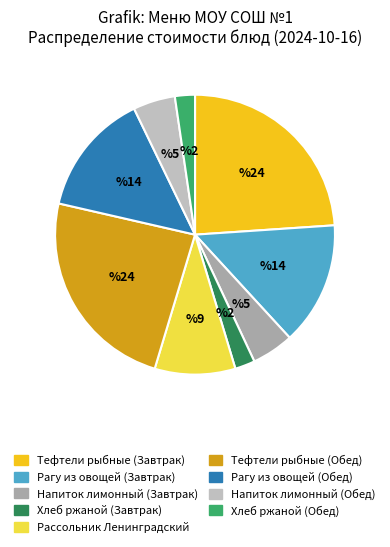

The Хлеб ржаной (Завтрак) slice represents 2% of the pie. True or false?

True